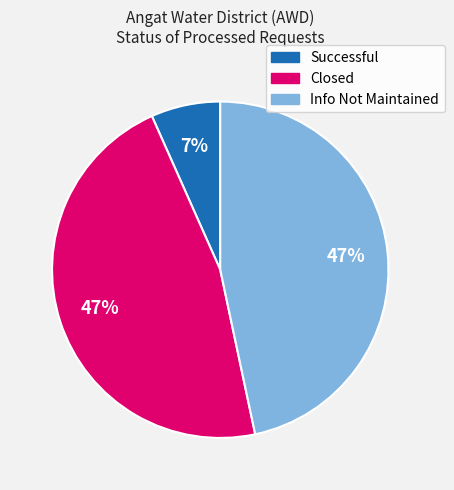

Count the number of slices in the pie.

3